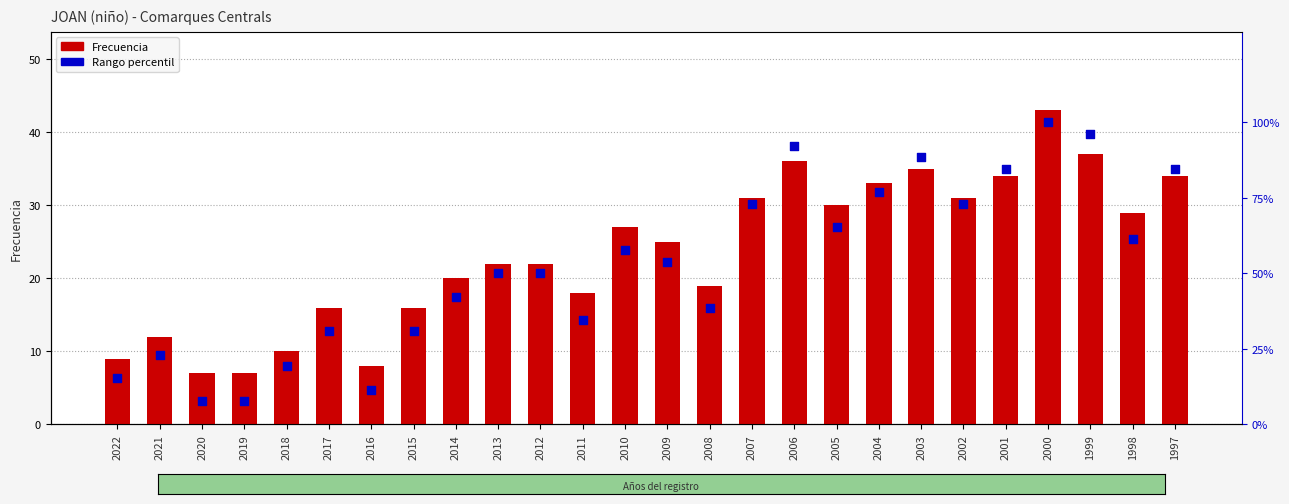

Which series has the widest spread of Y values?

Rango percentil